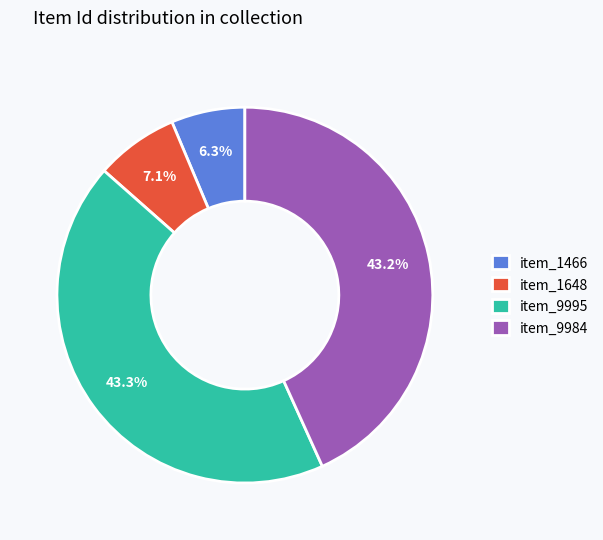

Does item_1466 account for over 50% of the chart?

No